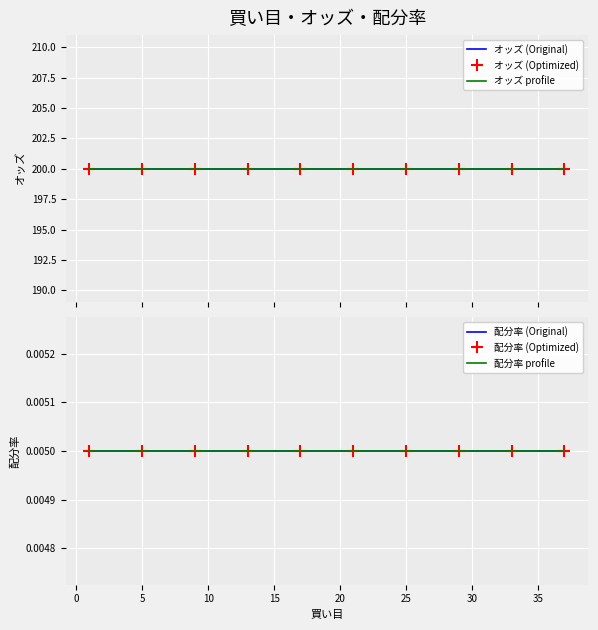

Where is オッズ nearest to the value 200?

1